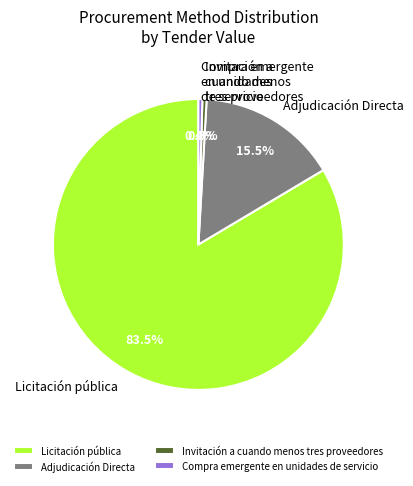

Which has a higher value, Invitación a cuando menos tres proveedores or Adjudicación Directa?

Adjudicación Directa